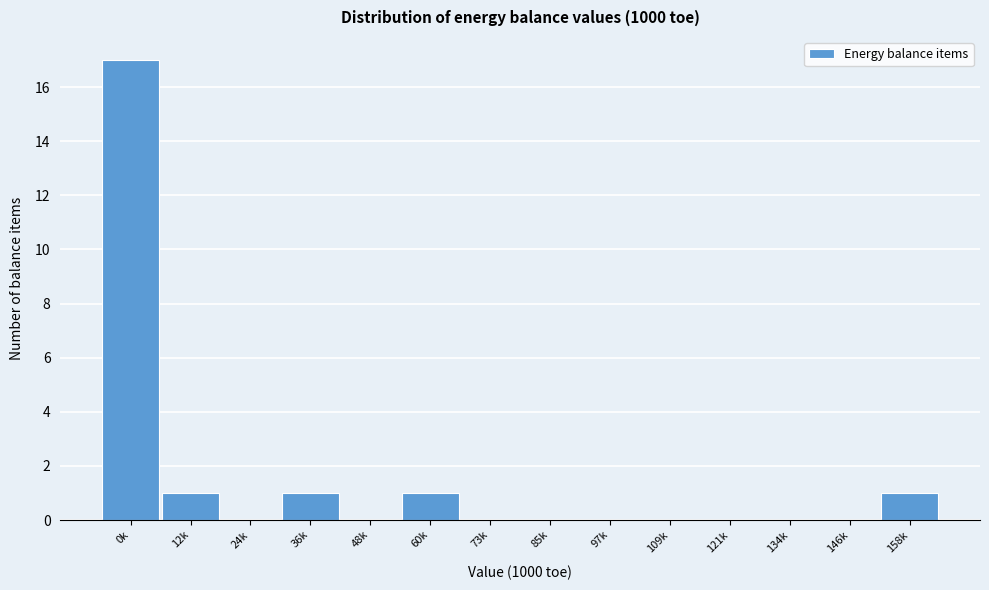

Reading right to left, extract all data points from this chart.

158k=1	146k=0	134k=0	121k=0	109k=0	97k=0	85k=0	73k=0	60k=1	48k=0	36k=1	24k=0	12k=1	0k=17